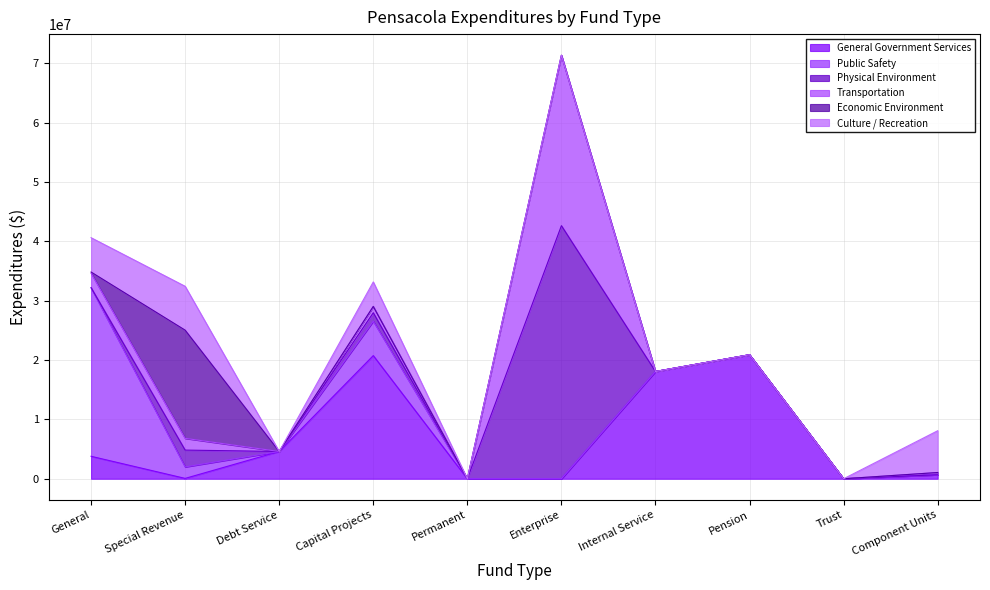

Count the Culture / Recreation values in the range 0 to 5784791.

8